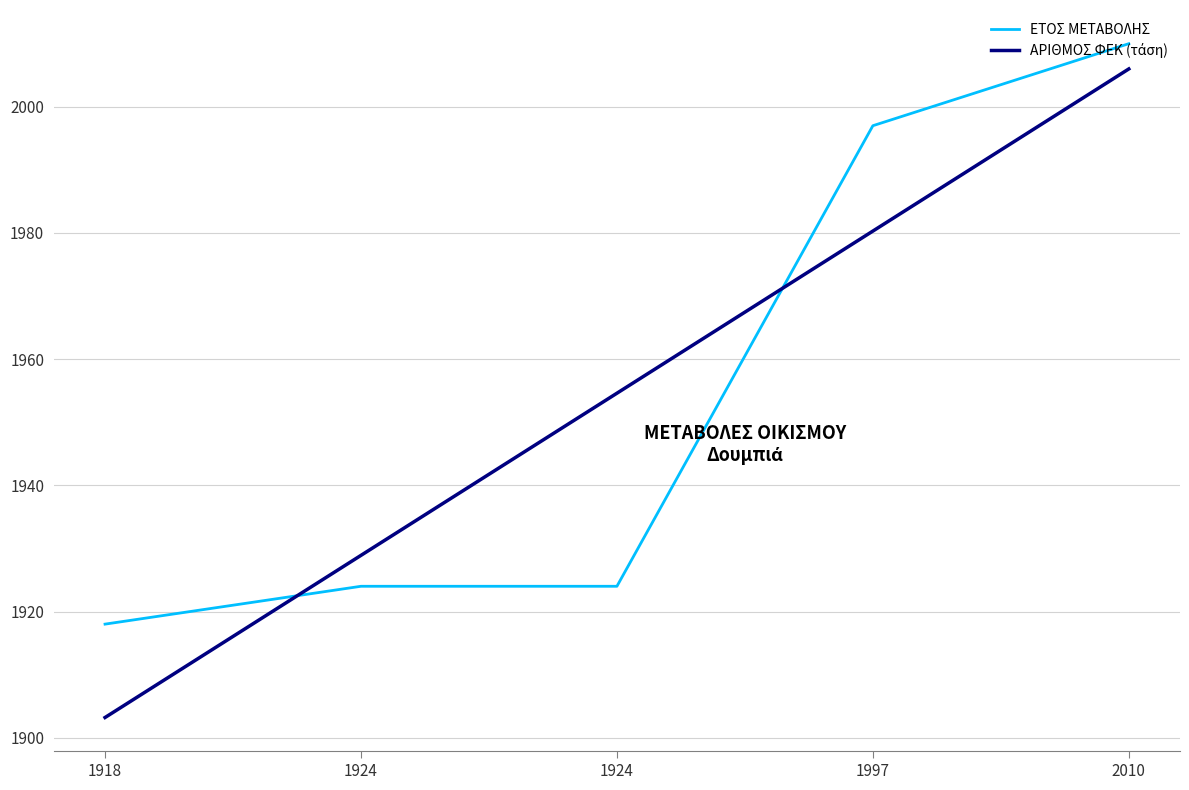

What is the difference between the values at 1924 and 1997?

73